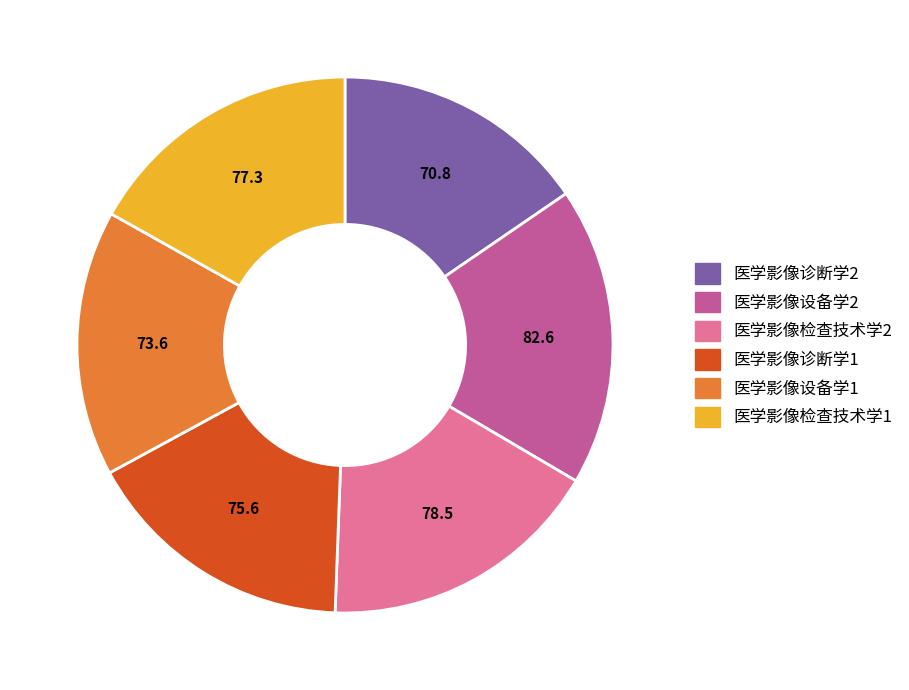

Which has a higher value, 医学影像检查技术学1 or 医学影像设备学2?

医学影像设备学2